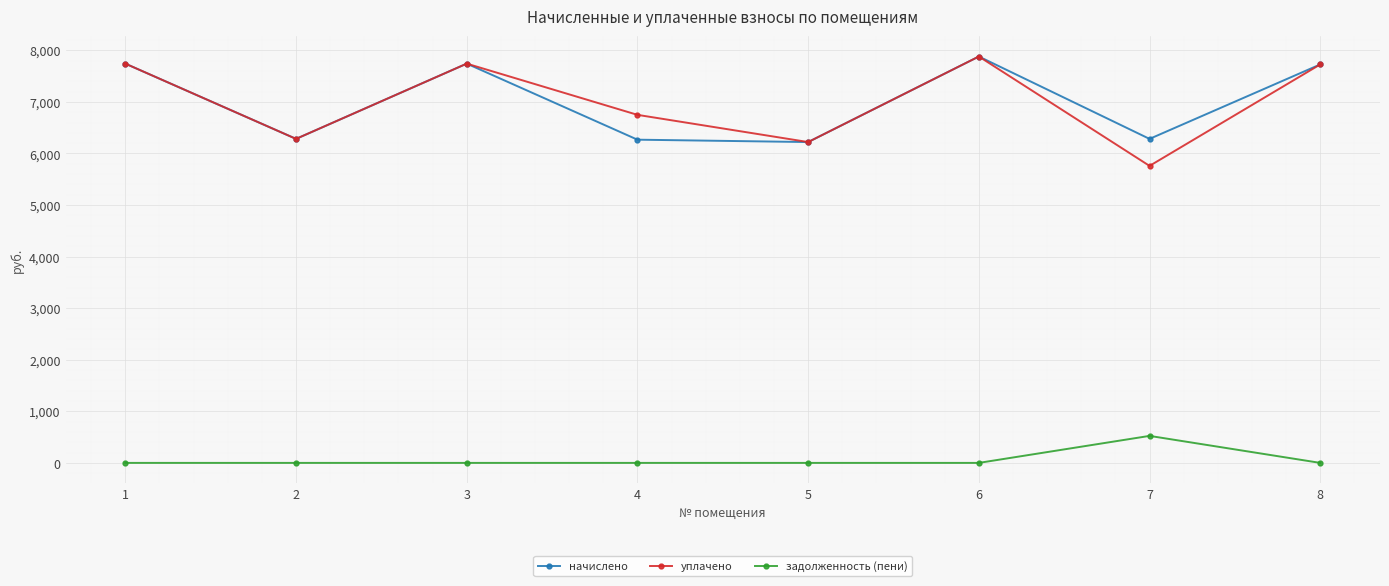

True or false: начислено and задолженность (пени) cross at least once.

False